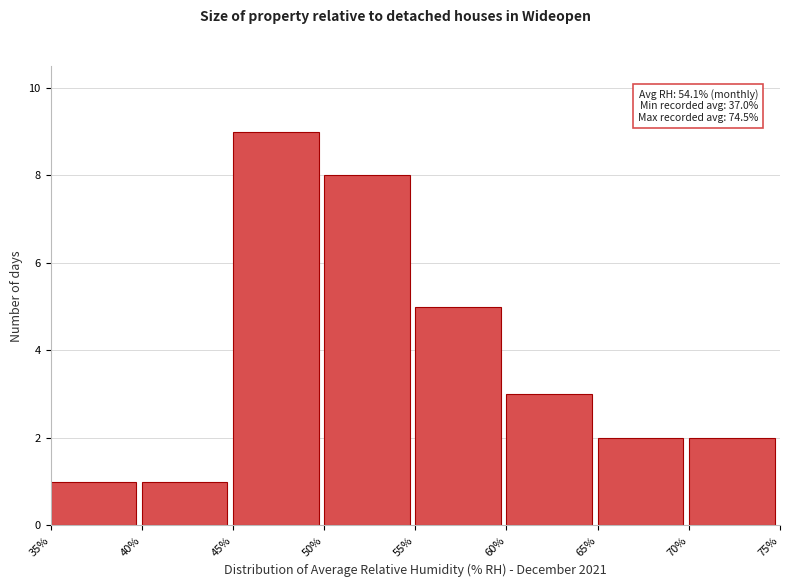

Over which range of the x-axis is the bar tallest?

45% to 50%